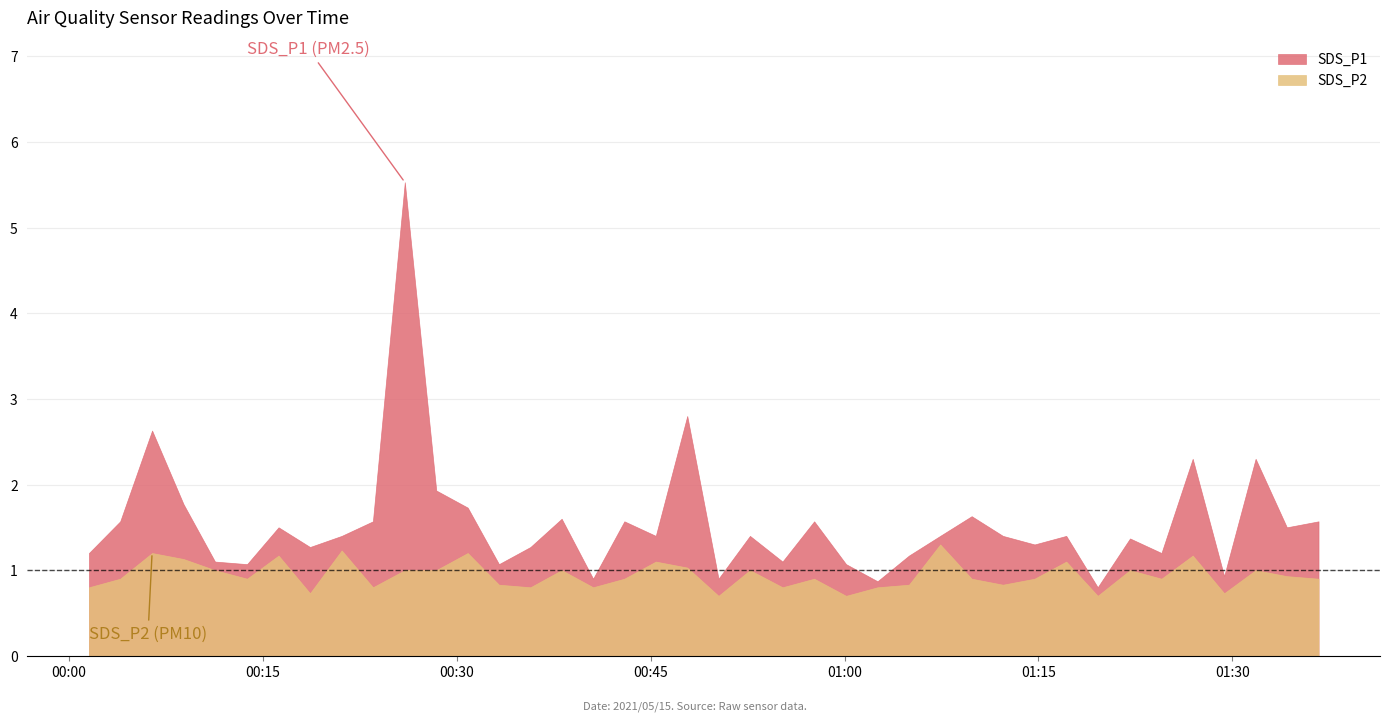

True or false: SDS_P2 has a value of 1.0 at 2021/05/15 01:19:35.

False